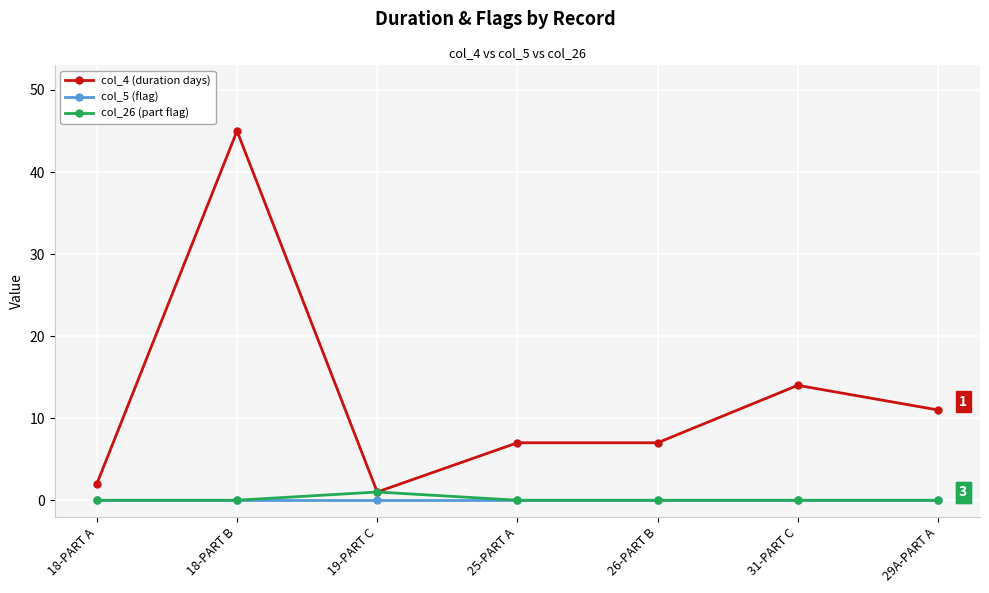

What is the label of the 3rd point from the right?

26-PART B